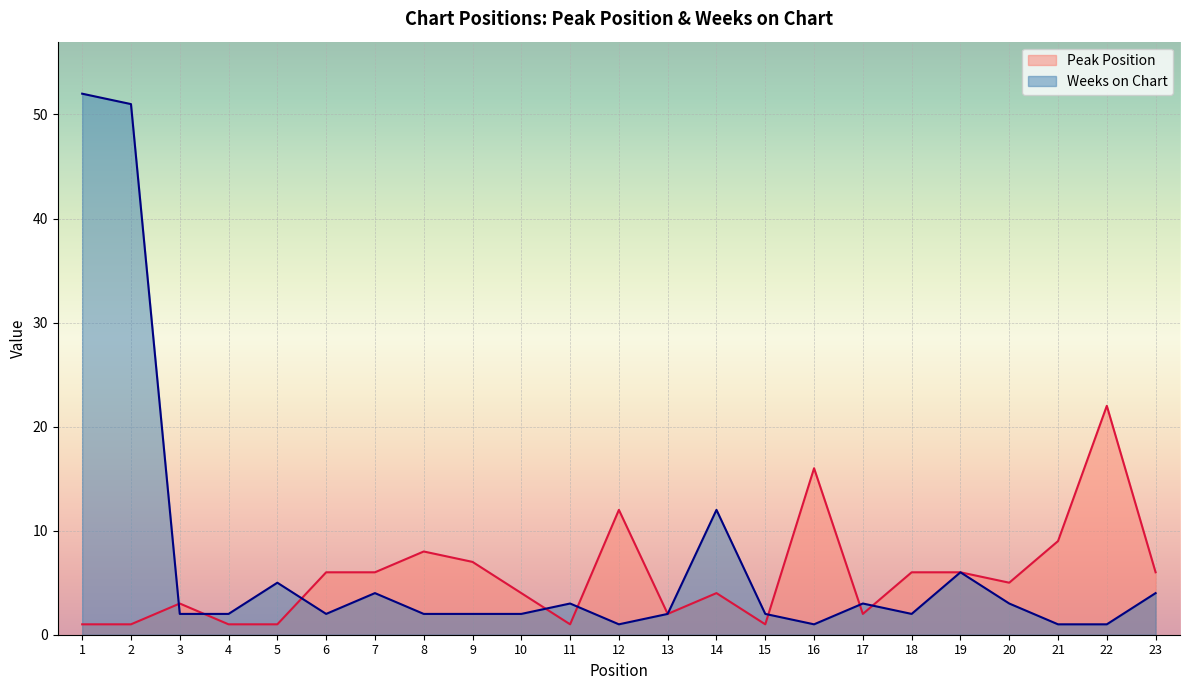

What is the sum of all Weeks on Chart values?

165